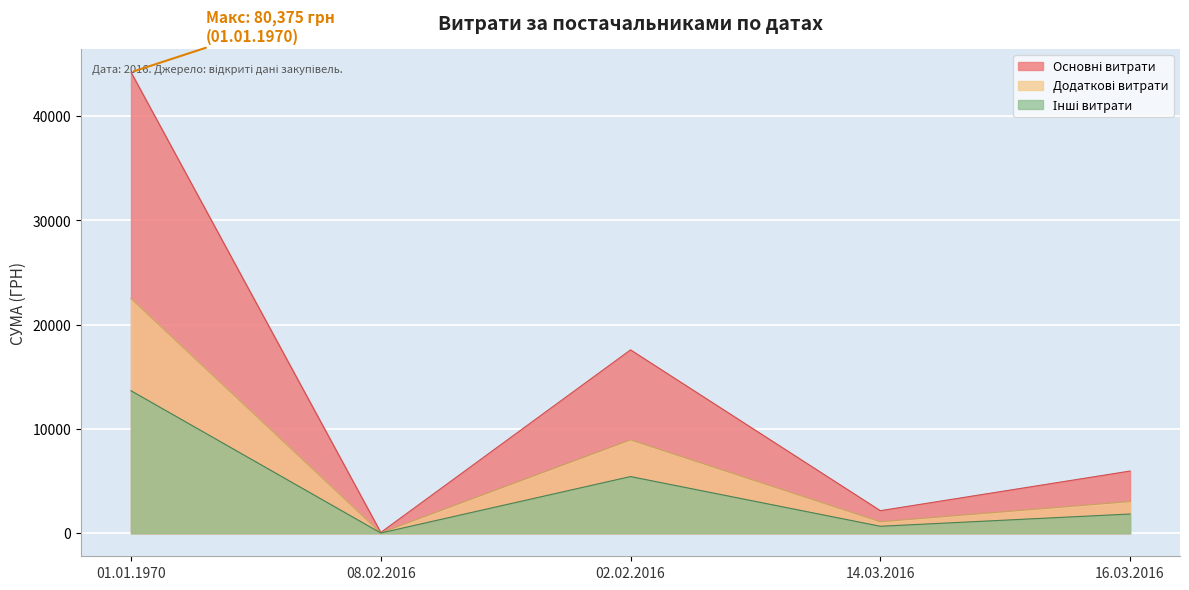

What is the greatest value displayed?

44206.3